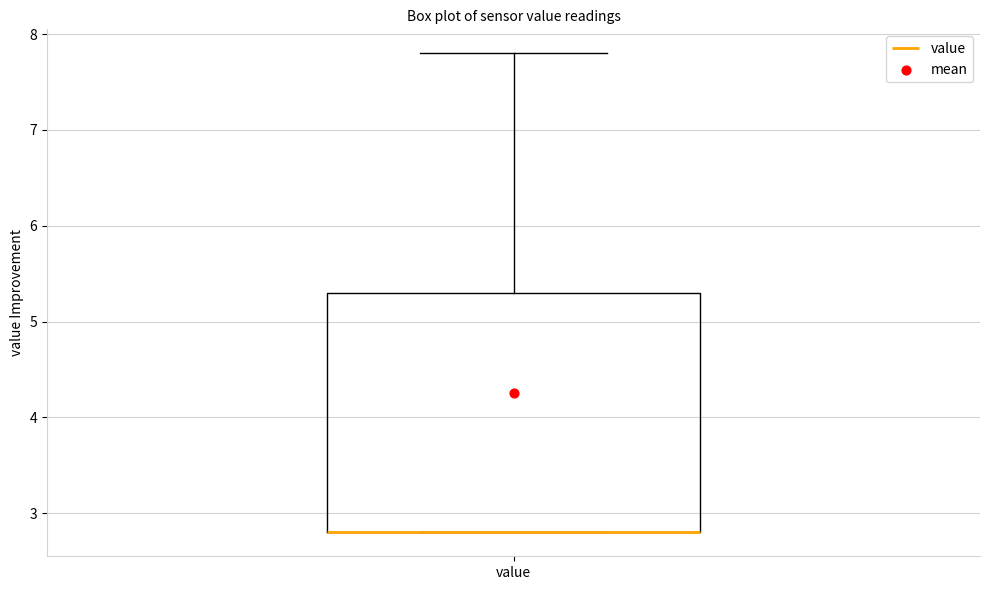

Read this box plot against the y-axis: the position of the median line, the range covered by the box, and the ends of both whiskers. The values are not printed on the chart, so give them approximately, as read against the axis.

median 2.8 (drawn on the box's lower edge), box 2.8 to 5.3, whiskers 2.8 to 7.8